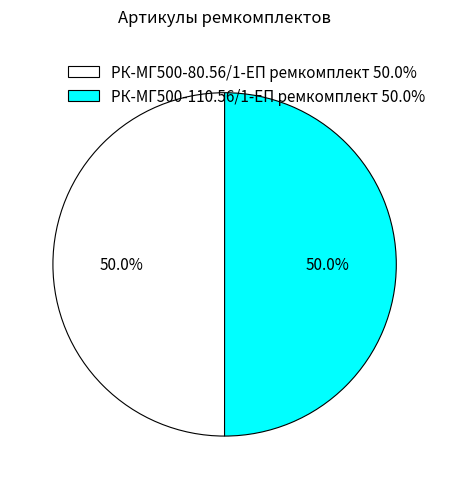

Approximately how many times larger is the value at РК-МГ500-80.56/1-ЕП ремкомплект compared to РК-МГ500-110.56/1-ЕП ремкомплект?

1.0